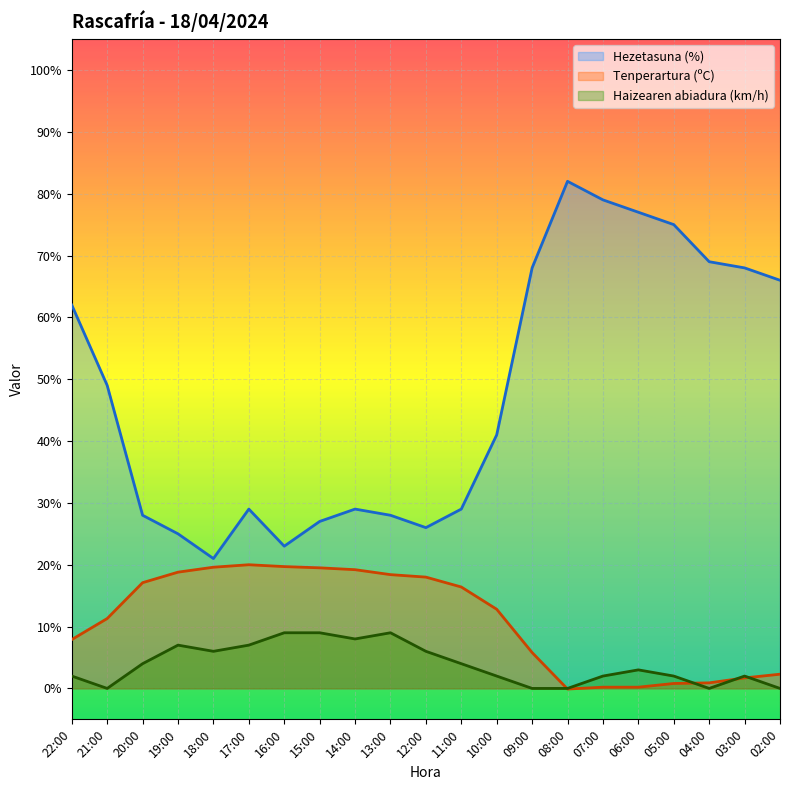

The Hezetasuna (%) series shows 56.3 at 10:00. True or false?

False